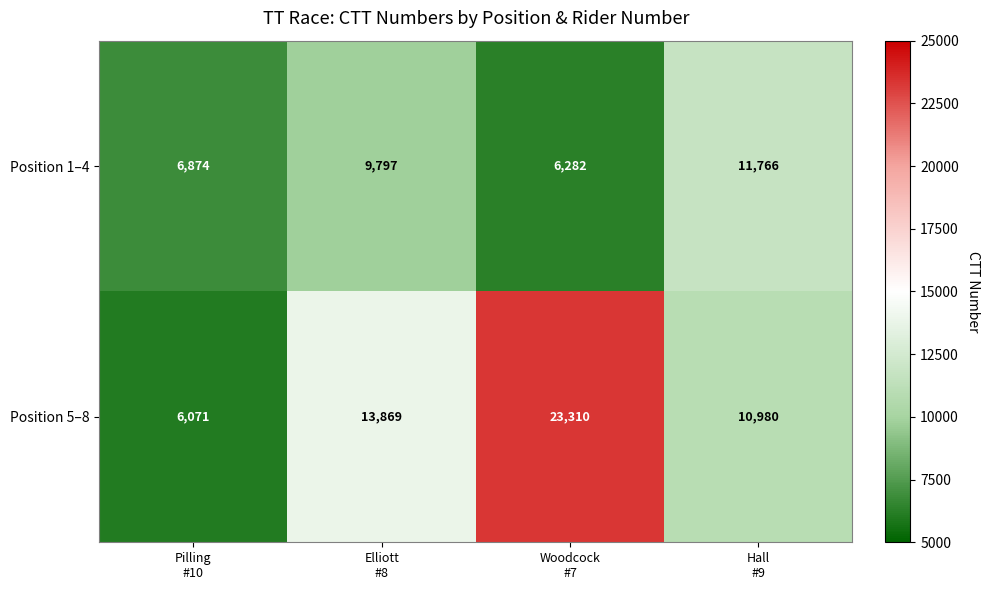

At Pilling
#10, list the series in order from largest to smallest.

Position 1–4, Position 5–8